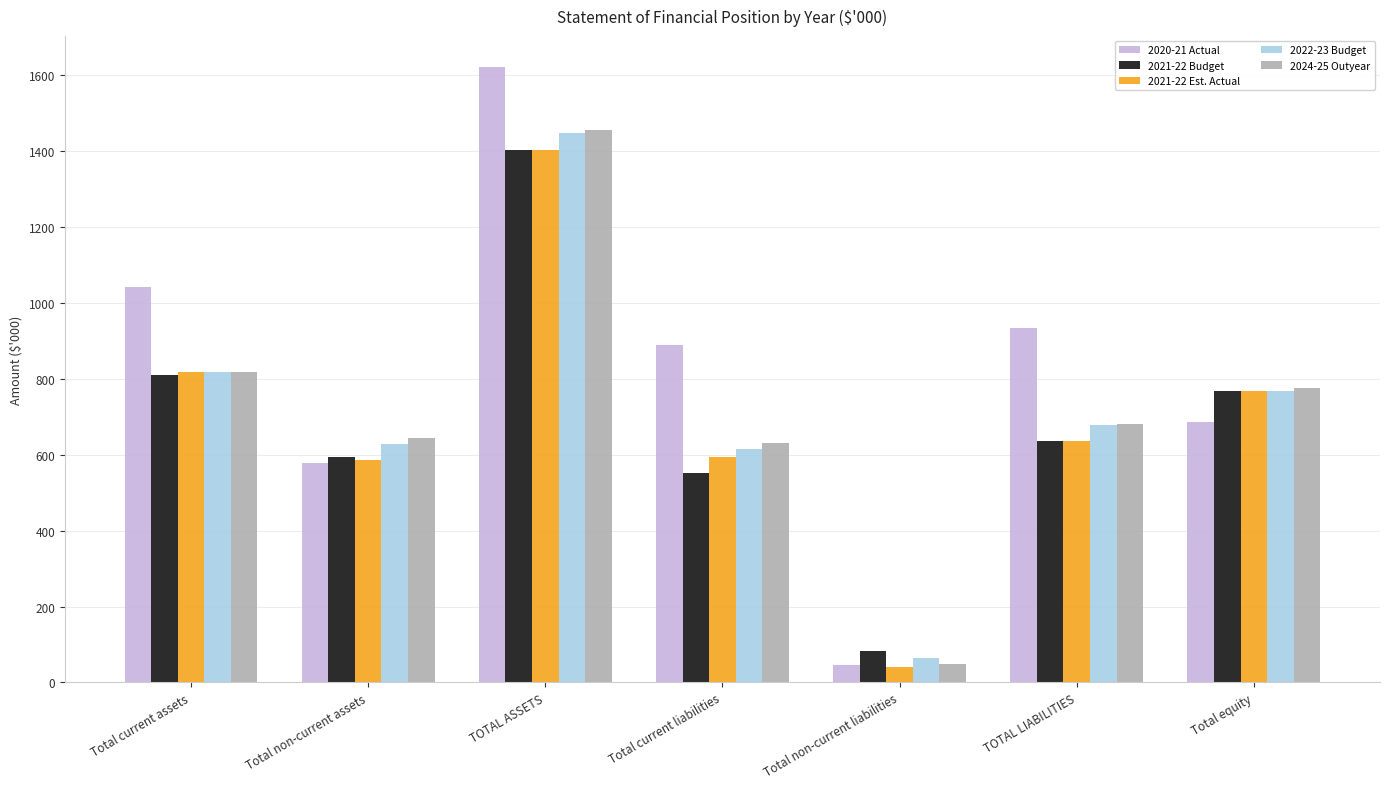

Reading left to right, list all the values displayed in this chart.

2020-21 Actual: Total current assets=1043	Total non-current assets=579	TOTAL ASSETS=1622	Total current liabilities=888	Total non-current liabilities=47	TOTAL LIABILITIES=935	Total equity=687
2021-22 Budget: Total current assets=810	Total non-current assets=593	TOTAL ASSETS=1403	Total current liabilities=551	Total non-current liabilities=84	TOTAL LIABILITIES=635	Total equity=768
2021-22 Est. Actual: Total current assets=818	Total non-current assets=586	TOTAL ASSETS=1404	Total current liabilities=594	Total non-current liabilities=42	TOTAL LIABILITIES=636	Total equity=768
2022-23 Budget: Total current assets=818	Total non-current assets=629	TOTAL ASSETS=1447	Total current liabilities=614	Total non-current liabilities=65	TOTAL LIABILITIES=679	Total equity=768
2024-25 Outyear: Total current assets=818	Total non-current assets=645	TOTAL ASSETS=1456	Total current liabilities=631	Total non-current liabilities=49	TOTAL LIABILITIES=680	Total equity=776